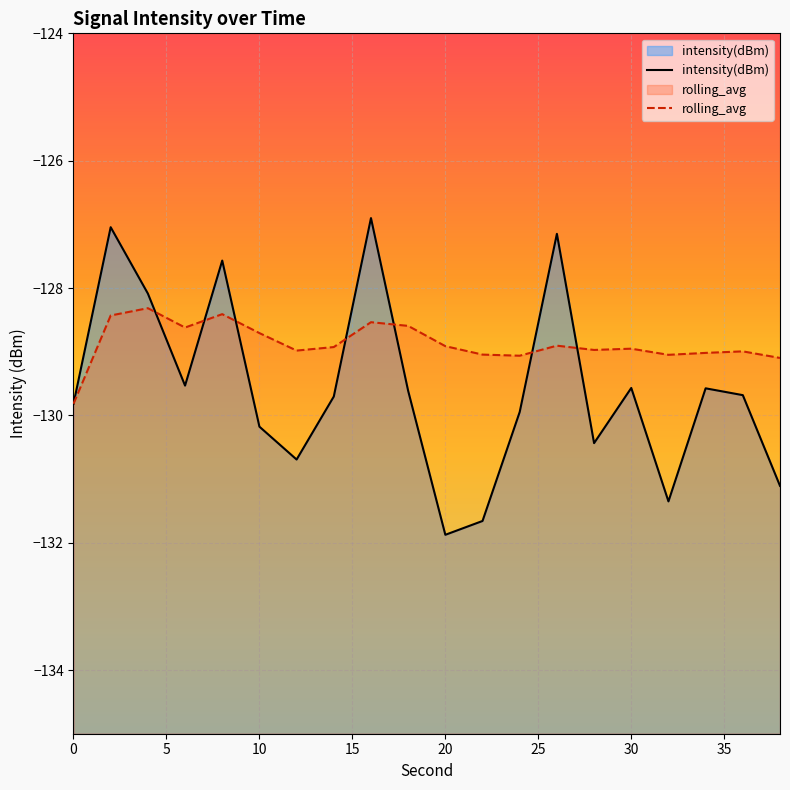

What is the highest value of the rolling_avg series?

-128.3